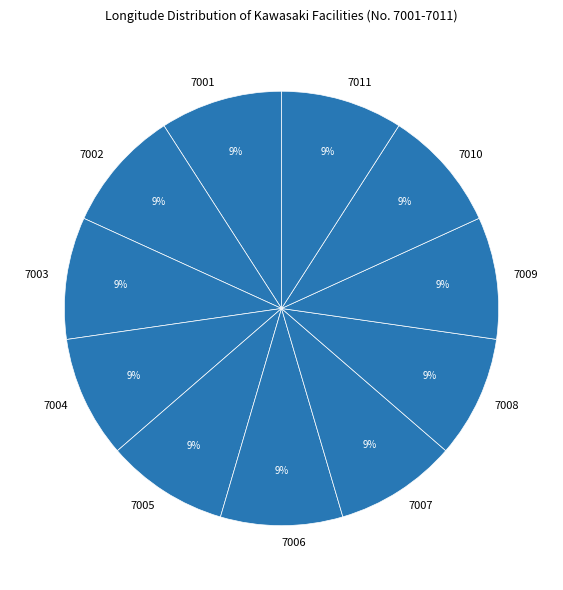

To the nearest percent, what percentage of the pie is 7004?

9%